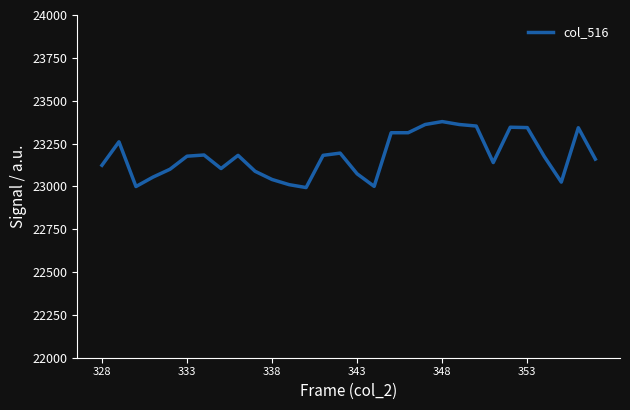

What is the smallest value displayed?

22993